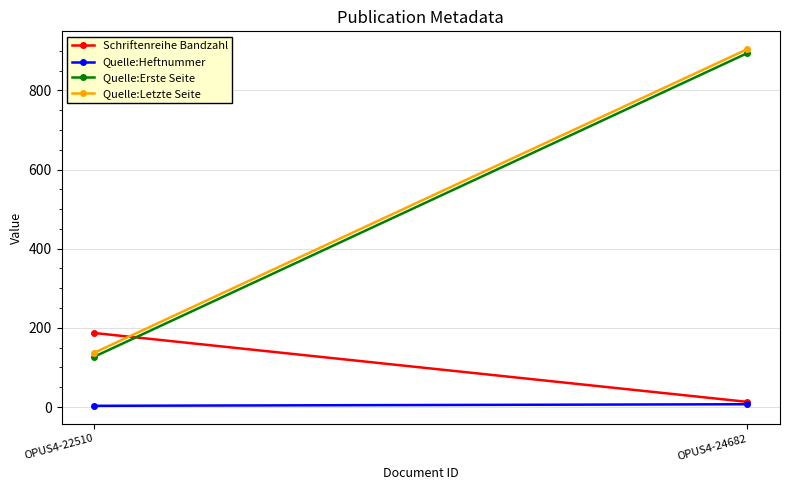

How many distinct data groups are displayed?

4